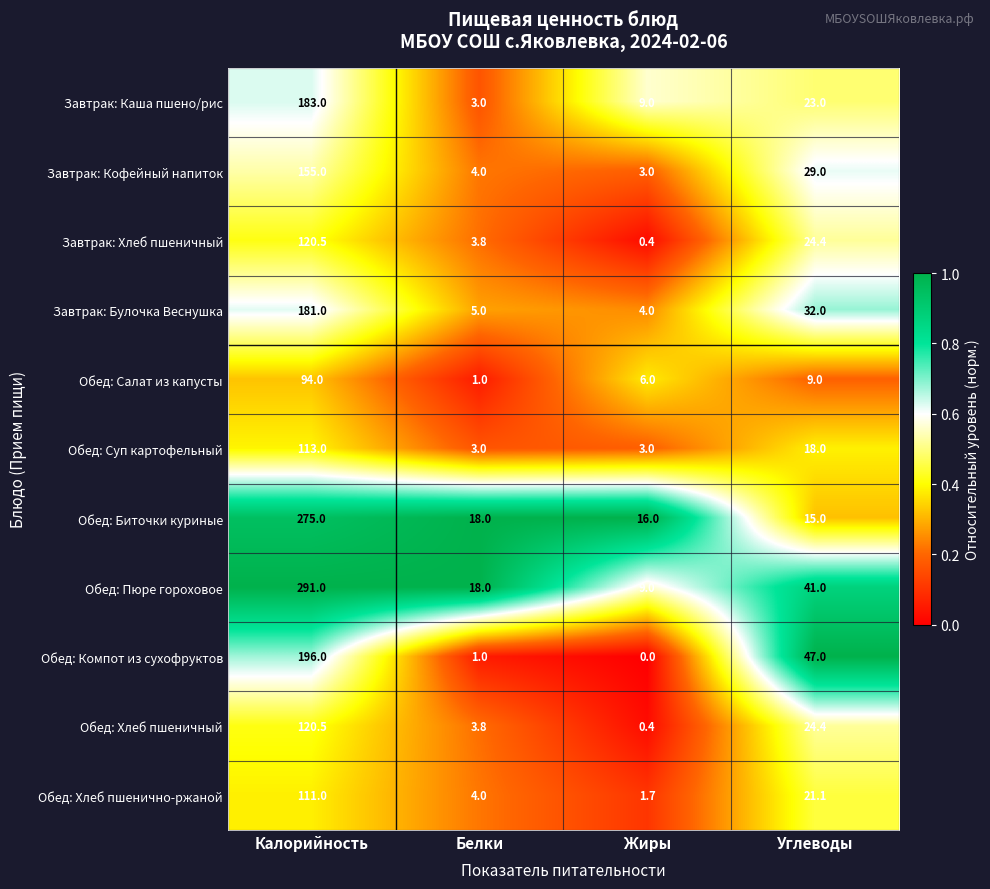

Which series has the largest total across all categories?

Обед: Пюре гороховое